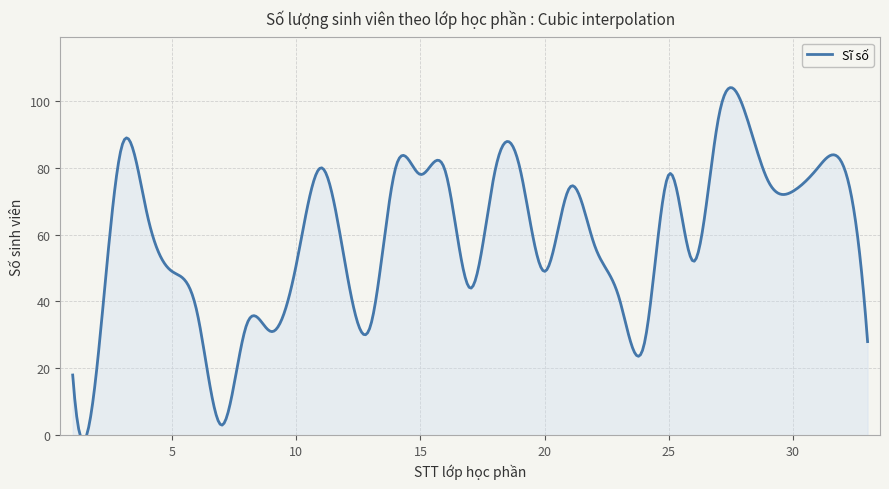

Reading left to right, extract all data points from this chart.

18	22	87	66	49	37	3	33	31	51	80	50	33	80	78	79	44	79	80	49	74	57	41	27	78	52	95	98	76	73	80	81	28